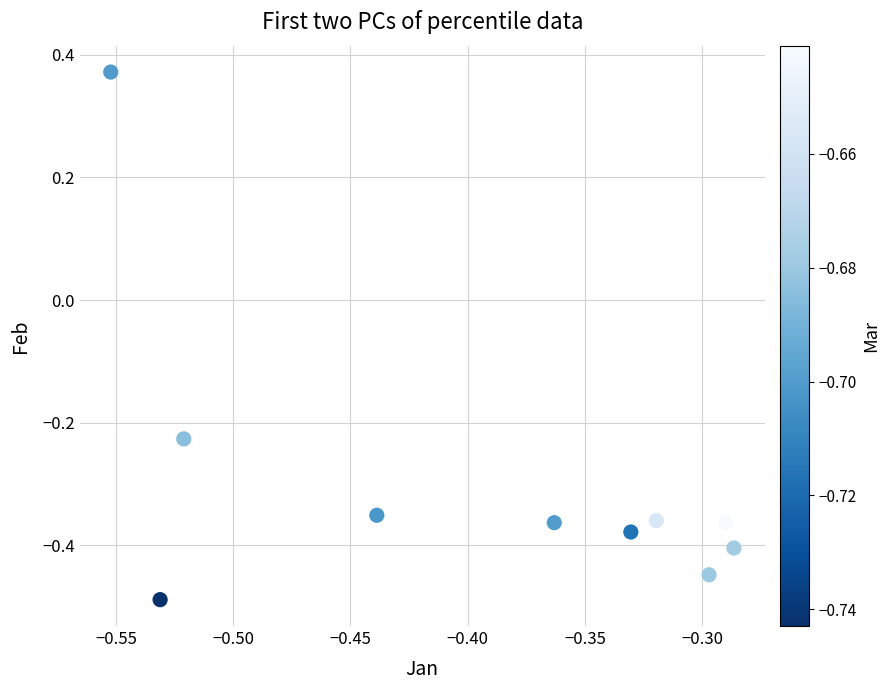

What is the average Y value?

-0.3